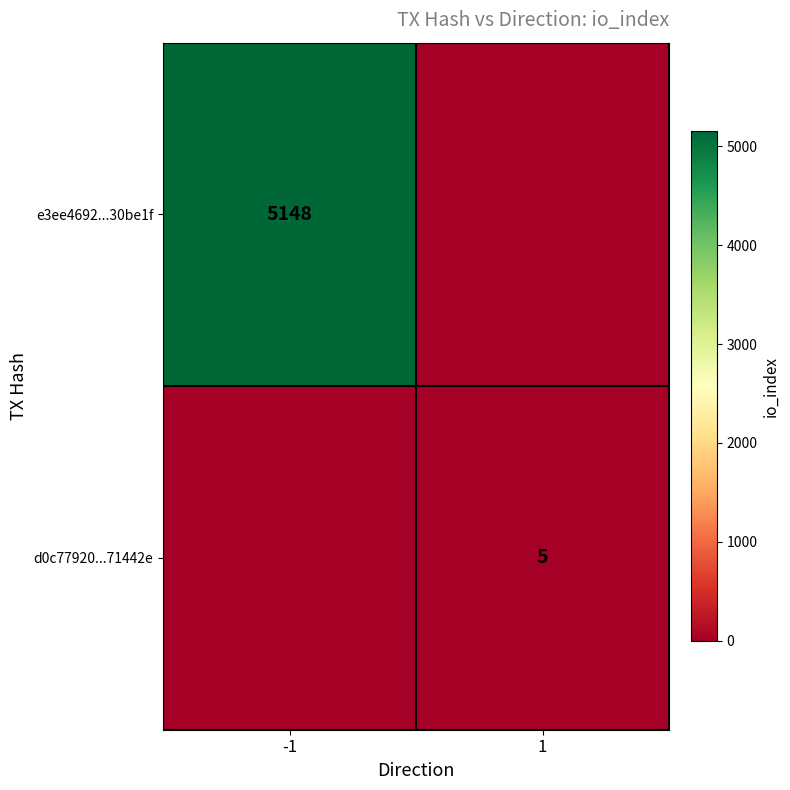

Is the value of e3ee4692...30be1f at -1 greater than the value of d0c77920...71442e at 1?

Yes